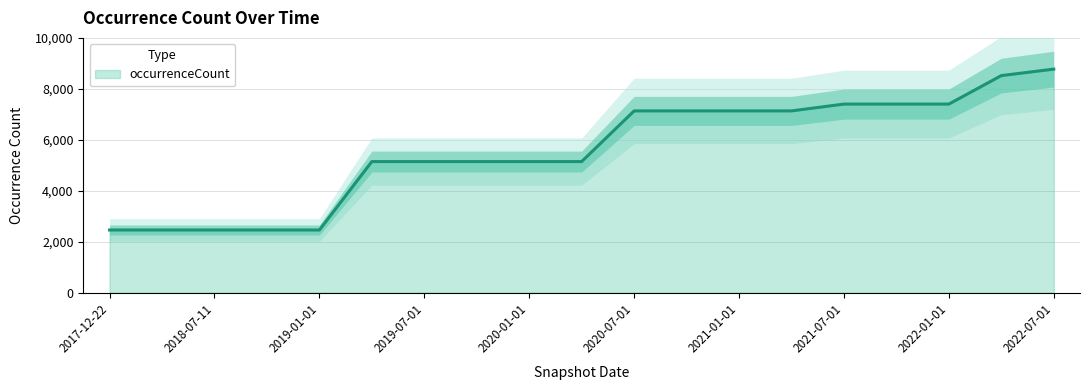

Where does the data first go above 5145?

2020-07-01